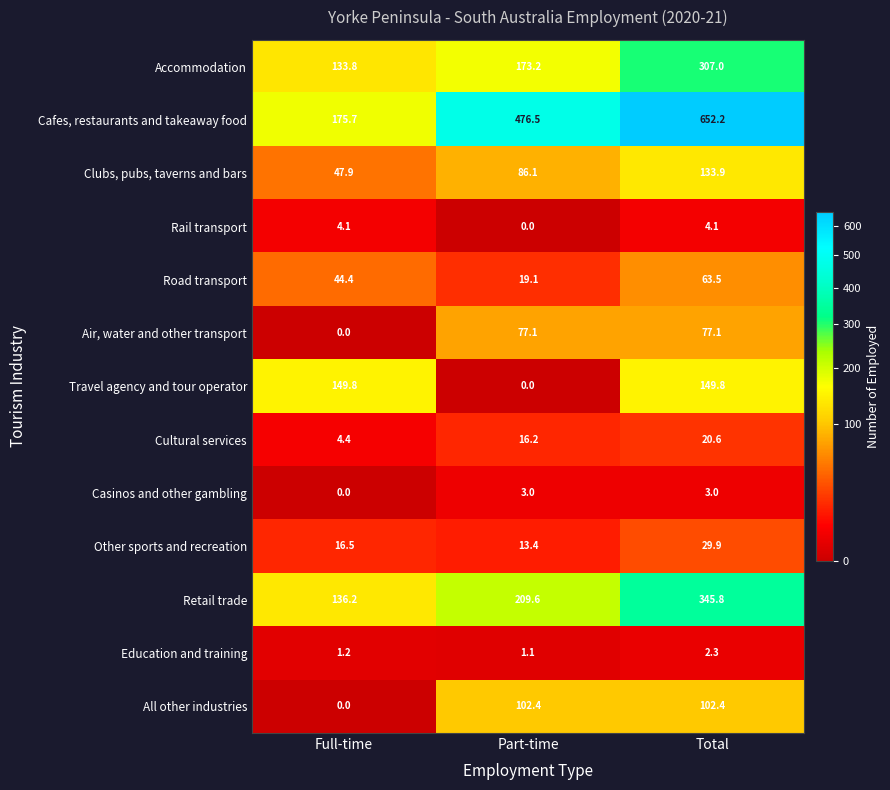

At how many categories does at least one series exceed 408?

2